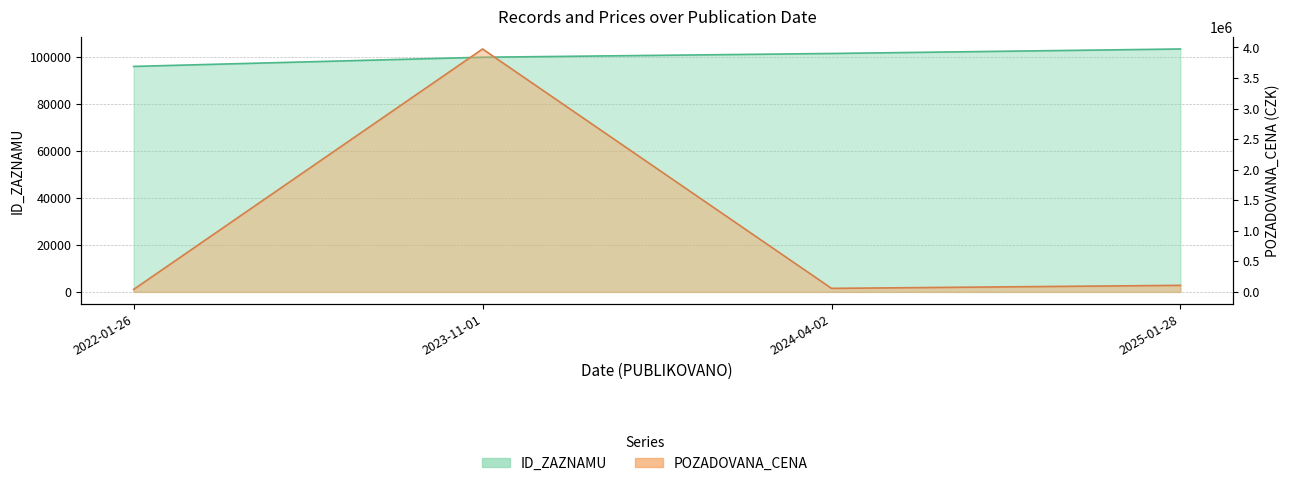

The value of POZADOVANA_CENA at 2025-01-28 is 37571. True or false?

False